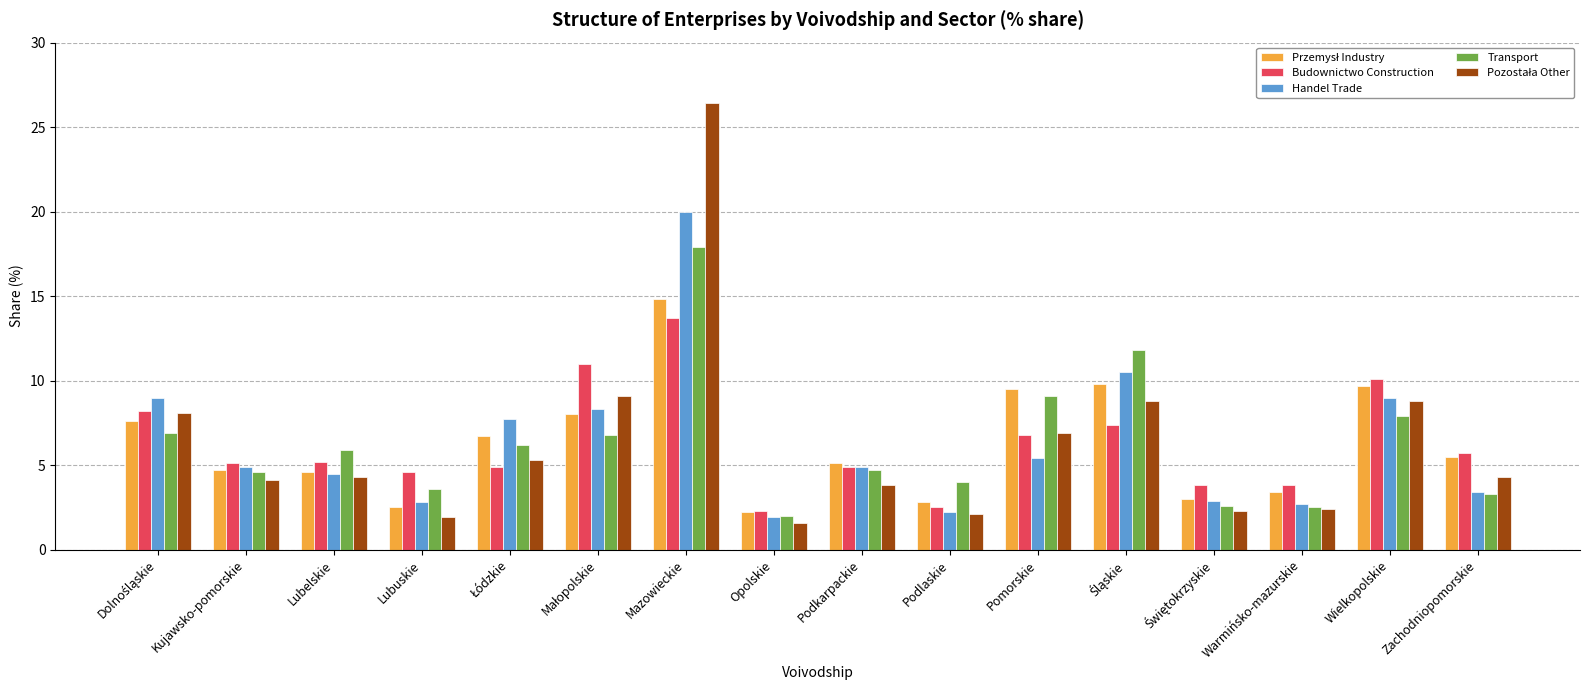

What is the difference between the second highest and second lowest values in the Transport series?

9.3